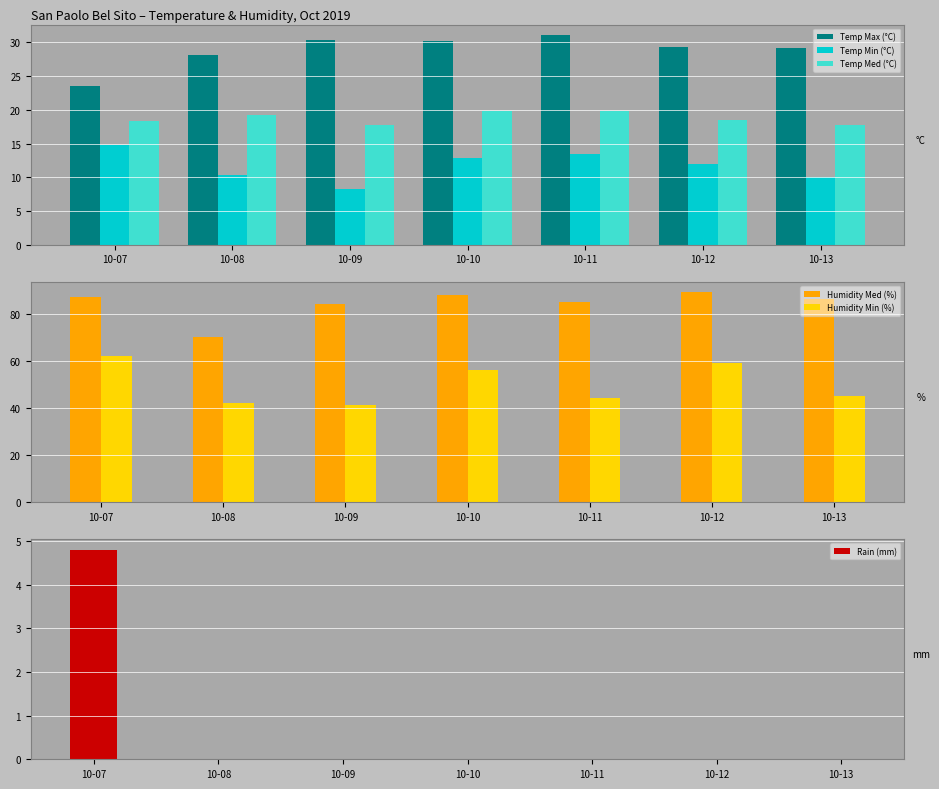

At which label does Temp Min (°C) reach its peak?

10-07